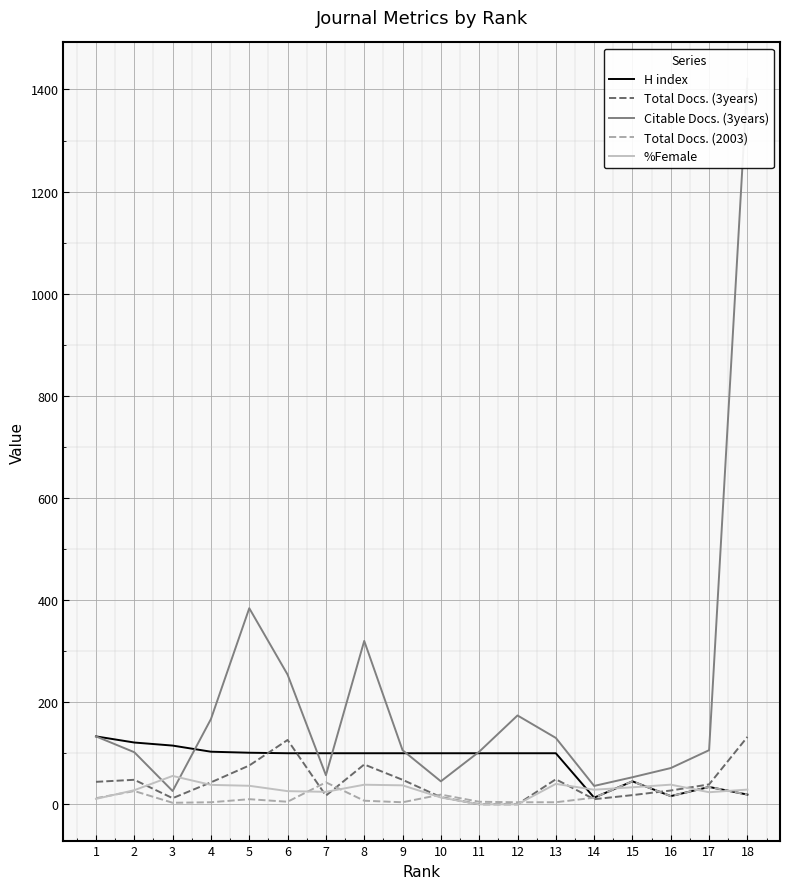

At how many categories does at least one series exceed 1135?

1